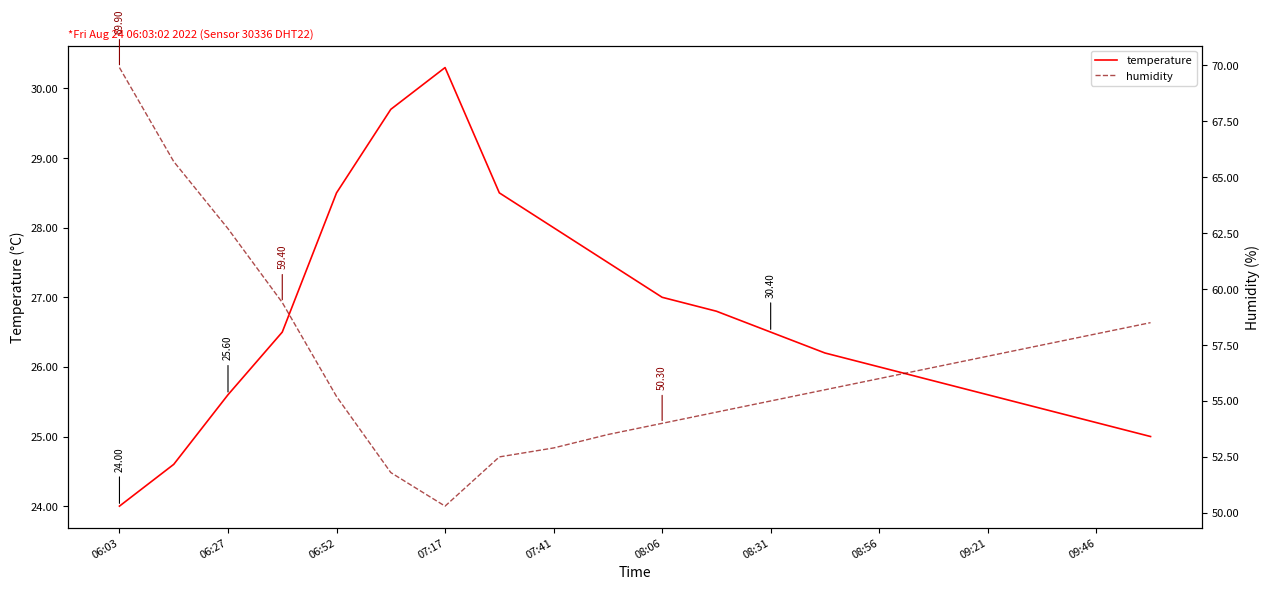

Which series has the largest range (max minus min)?

humidity